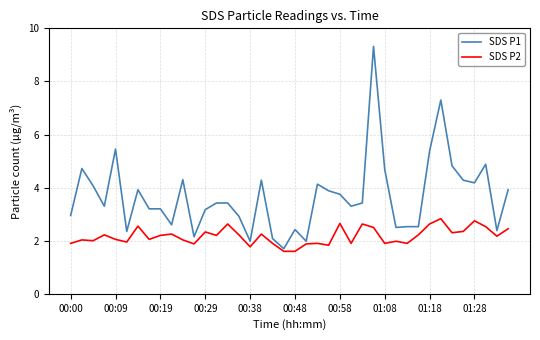

Rank the series by their maximum value, from highest to lowest.

SDS P1, SDS P2